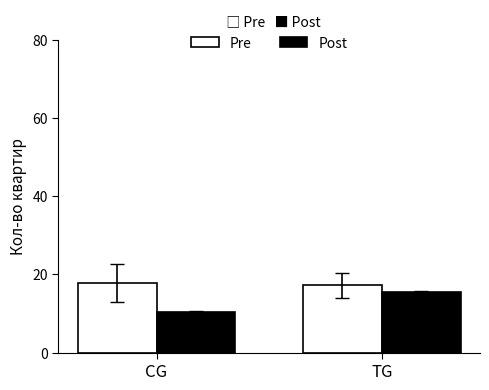

How many groups of bars are there?

2